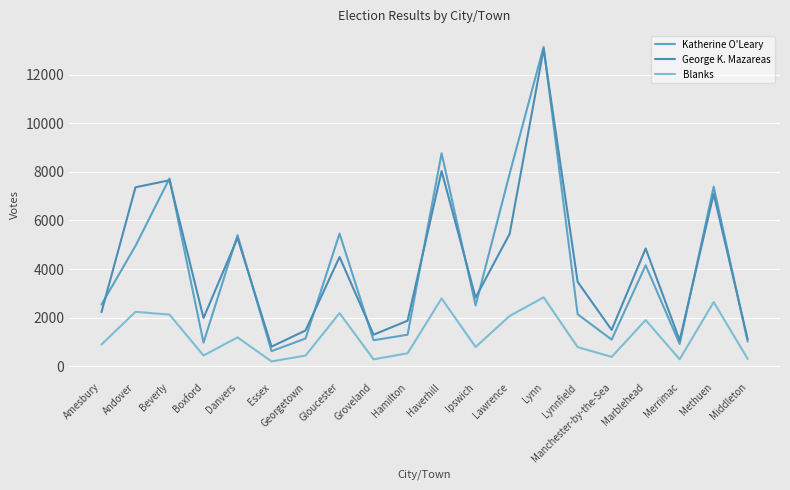

At Boxford, list the series in order from largest to smallest.

George K. Mazareas, Katherine O'Leary, Blanks